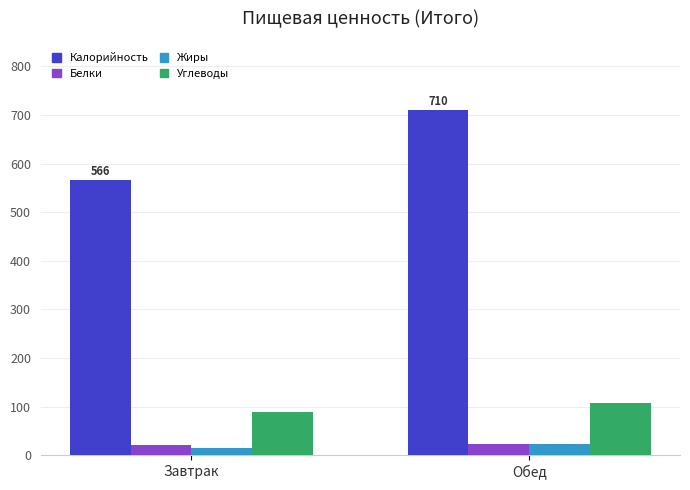

True or false: Белки has a value of 23 at Обед.

True